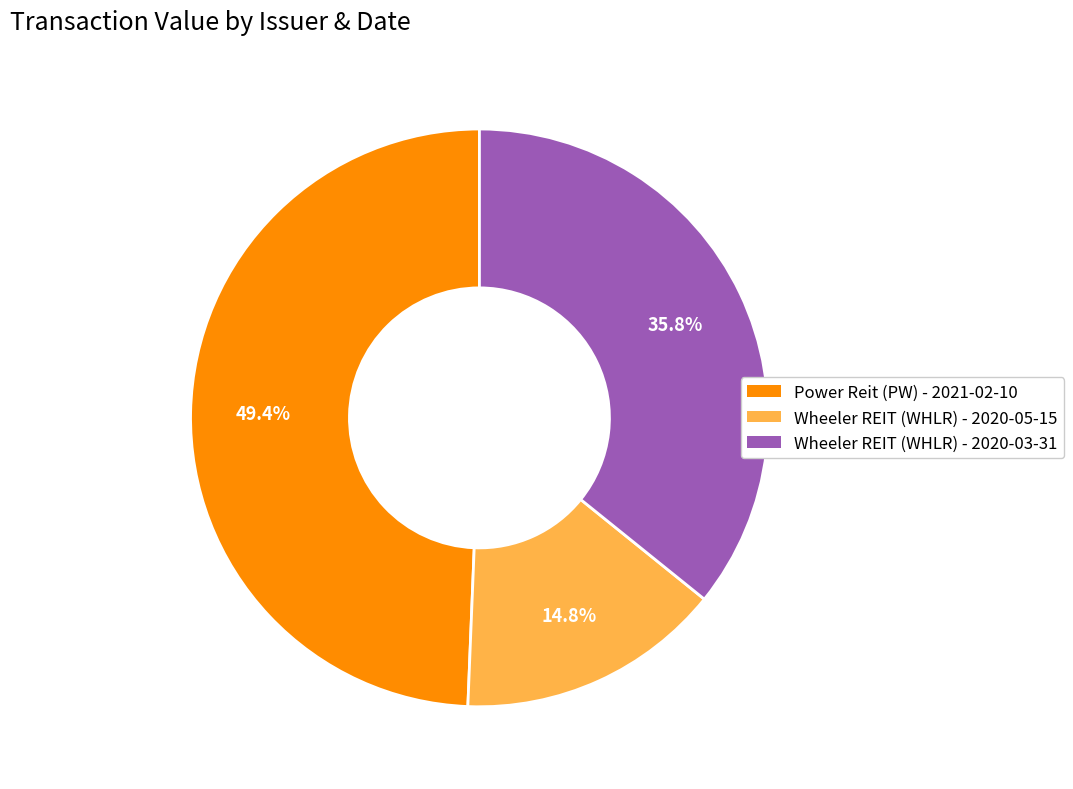

What portion of the pie excludes Power Reit (PW) - 2021-02-10?

50.6%